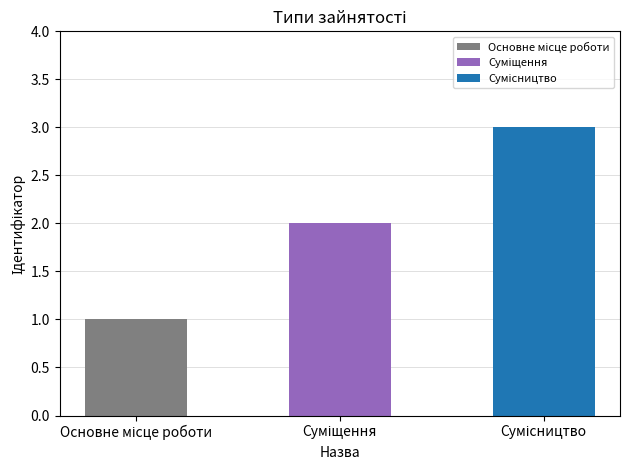

What is the label of the 2nd bar from the right?

Суміщення